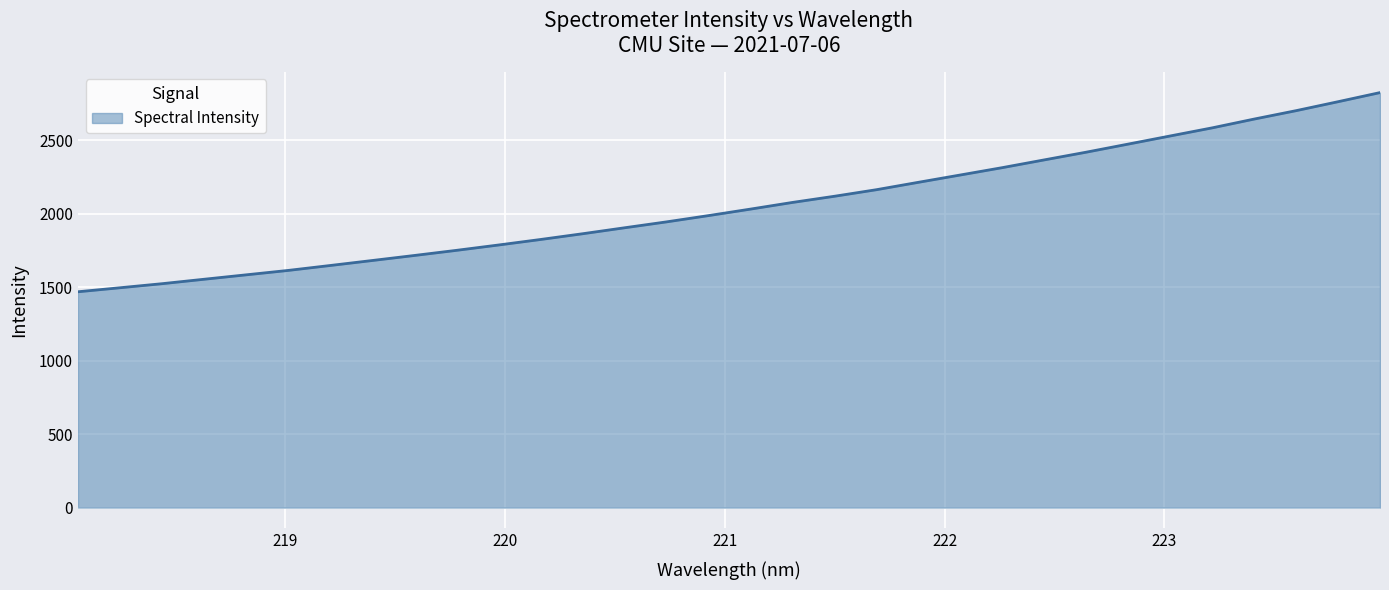

What is the maximum value shown in the chart?

2822.5